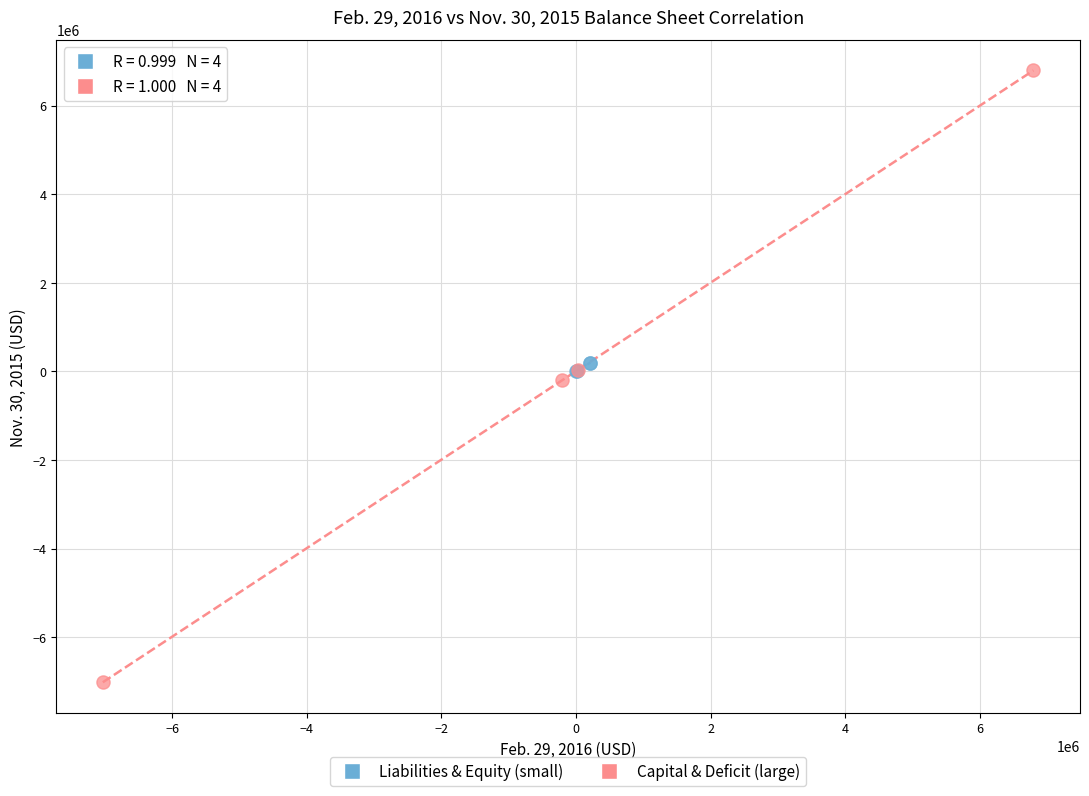

Which series has the largest Y range (max minus min)?

Capital & Deficit (large)